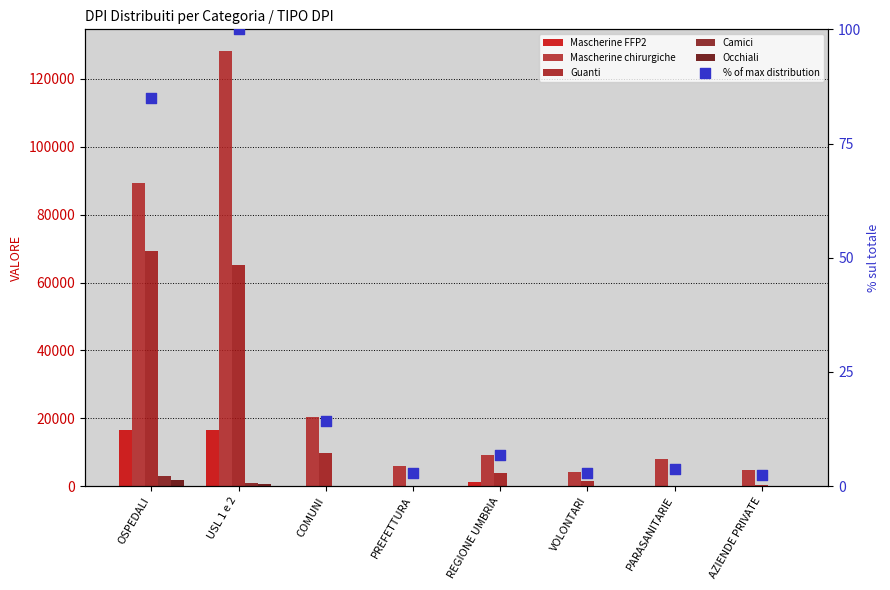

Which series reaches the minimum Y coordinate?

Mascherine FFP2